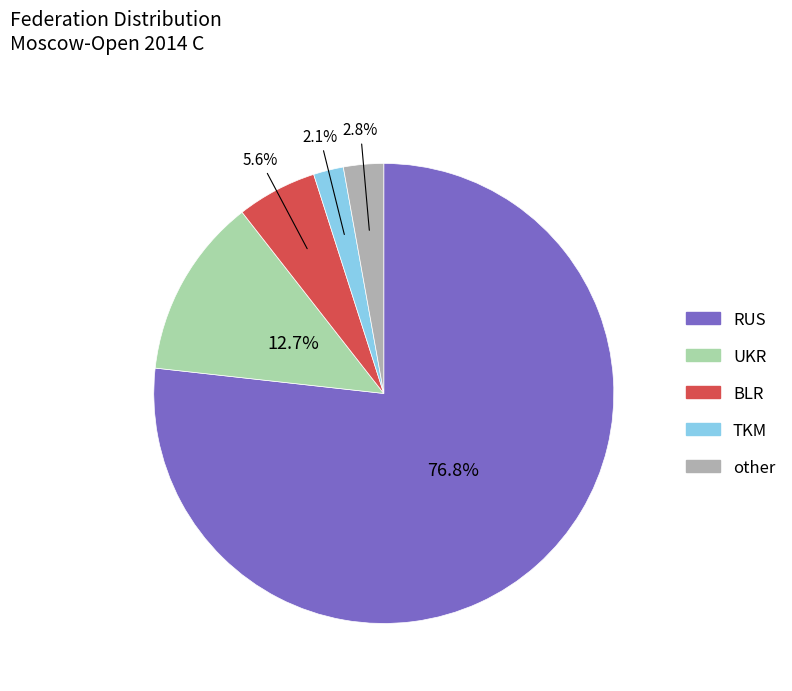

How many segments does this pie chart have?

5